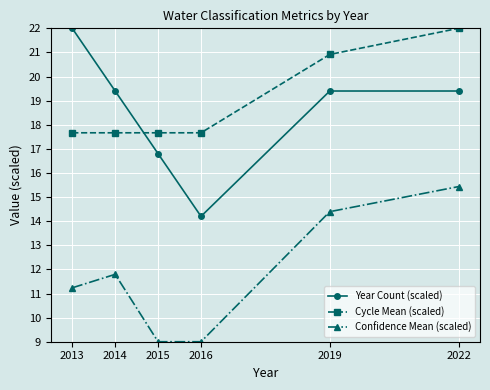

True or false: Year Count (scaled) and Confidence Mean (scaled) intersect in this chart.

False